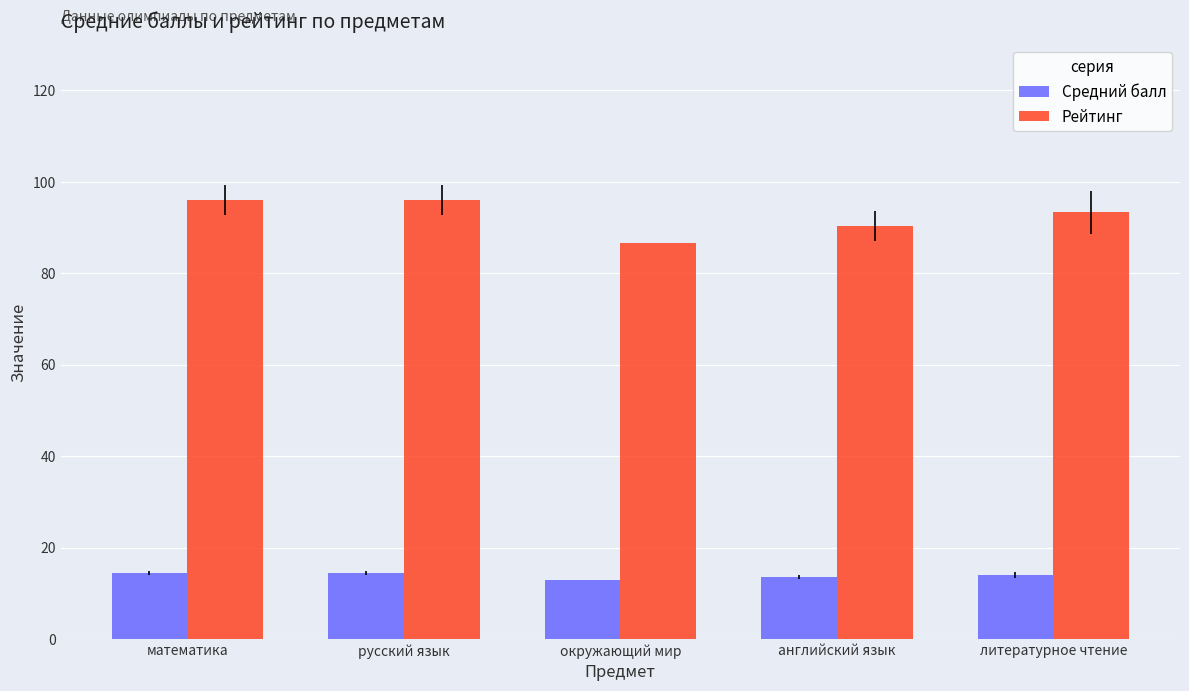

What is the value of the Рейтинг bar at the 1st from the left?

96.0